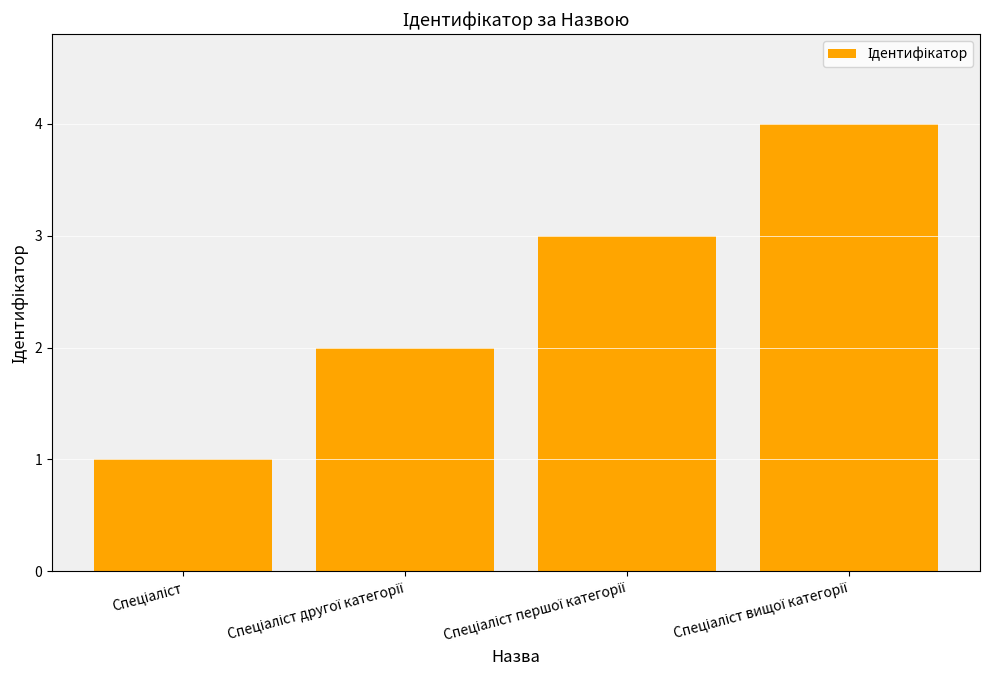

How many data points does each series have?

4